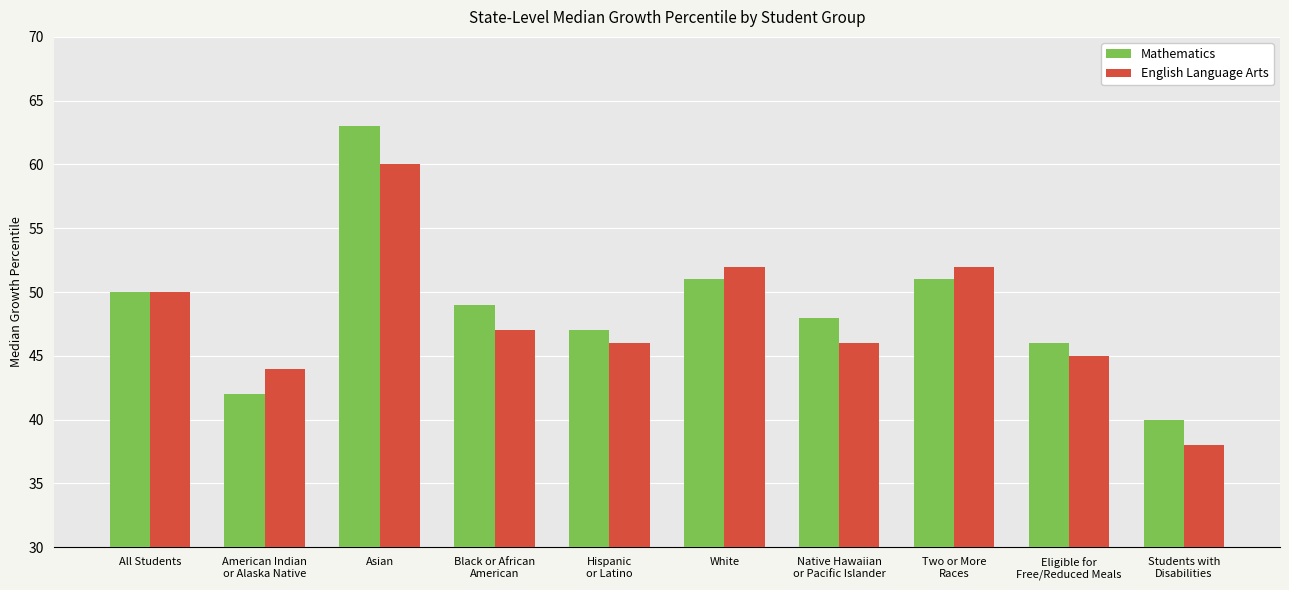

What position from the right is Black or African
American?

7